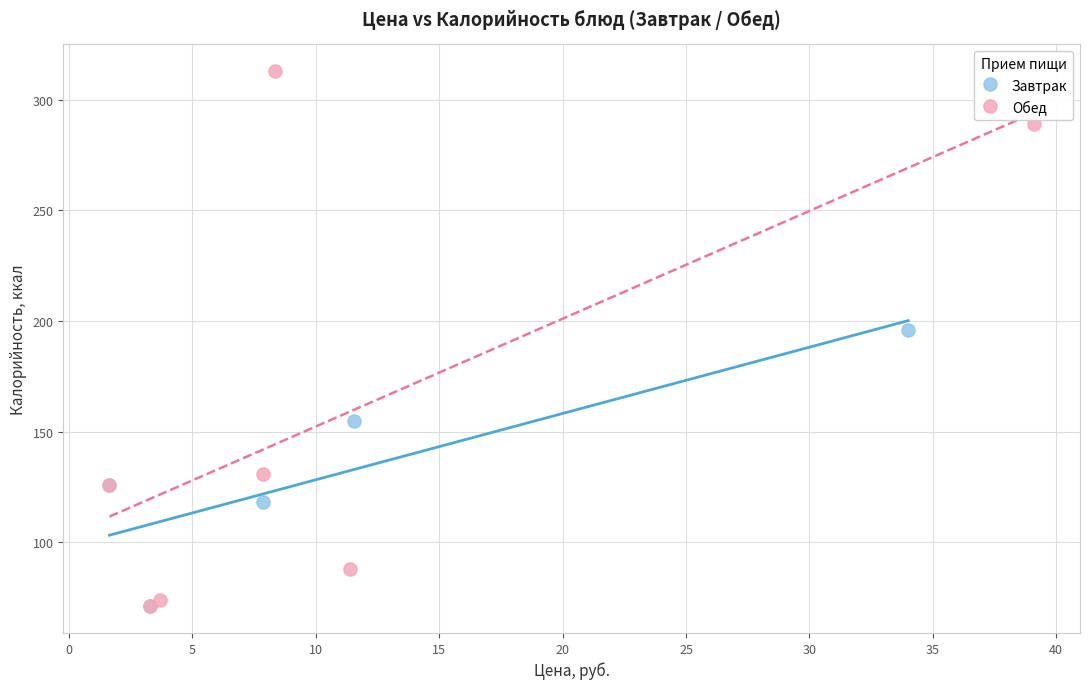

Which series reaches the maximum Y coordinate?

Обед